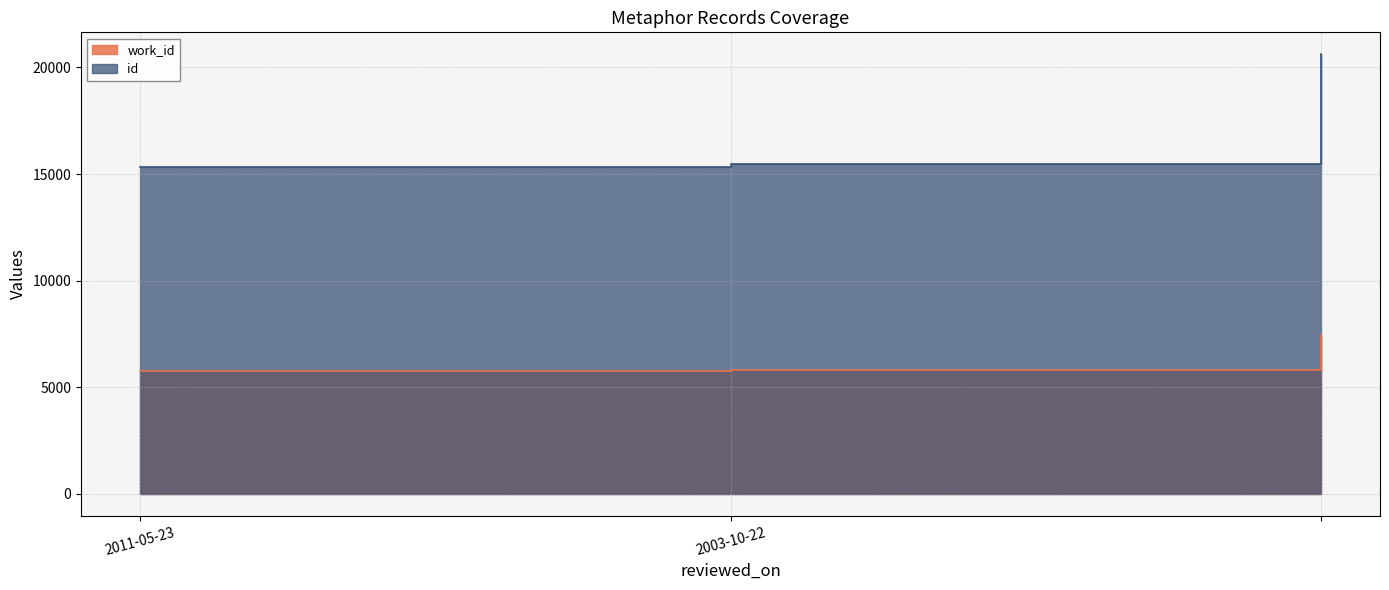

Between 2011-05-23 and 2003-10-22, which series saw the biggest shift?

id